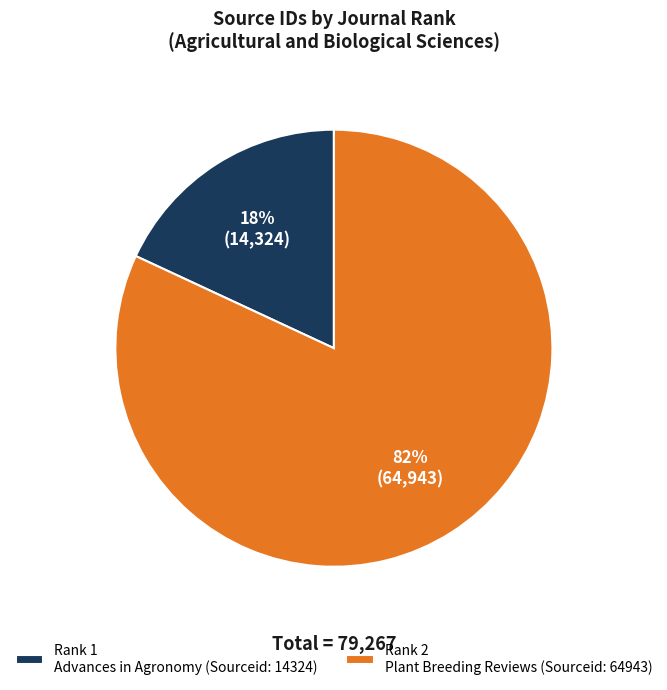

Rank the categories by value from highest to lowest.

Rank 2 Plant Breeding Reviews (Sourceid: 64943), Rank 1 Advances in Agronomy (Sourceid: 14324)